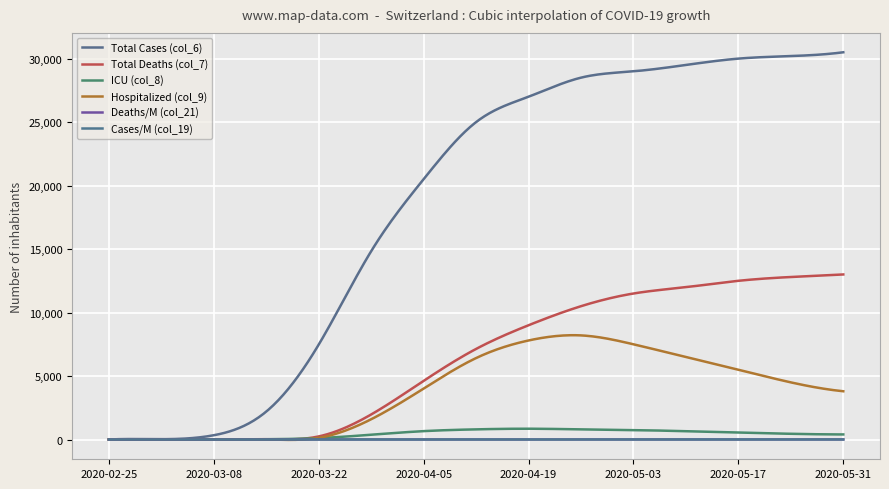

How many lines are shown in the chart?

6